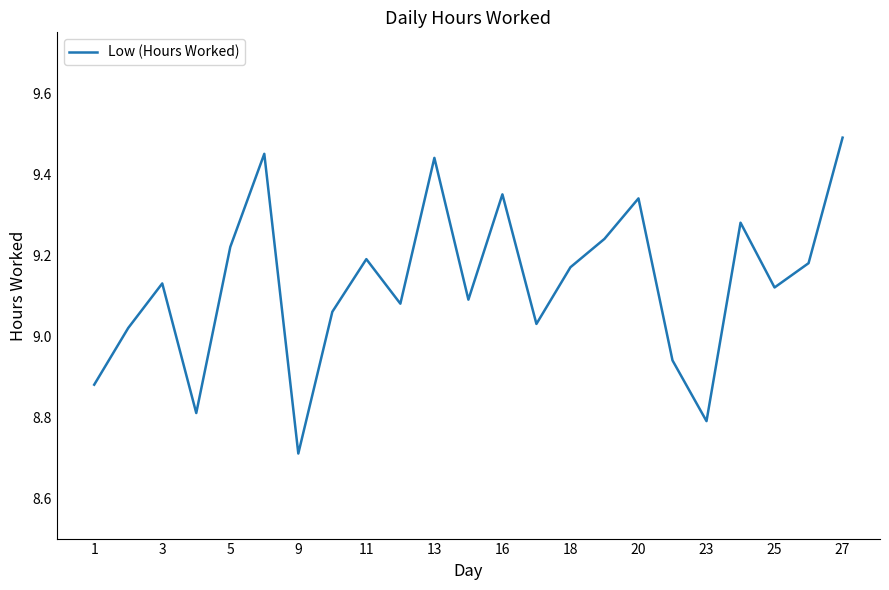

What is the smallest value displayed?

8.7